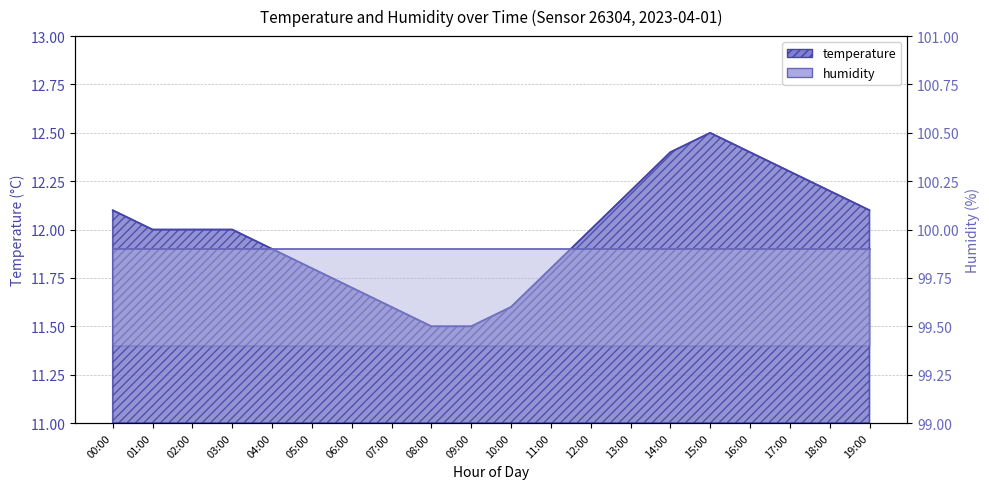

Does the chart display data point markers on the line(s)?

No